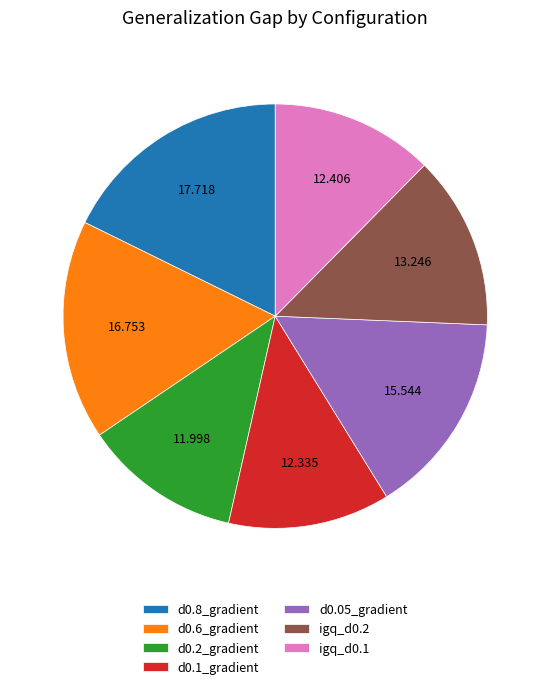

What is the ratio of the value at igq_d0.1 to the value at d0.8_gradient?

0.7